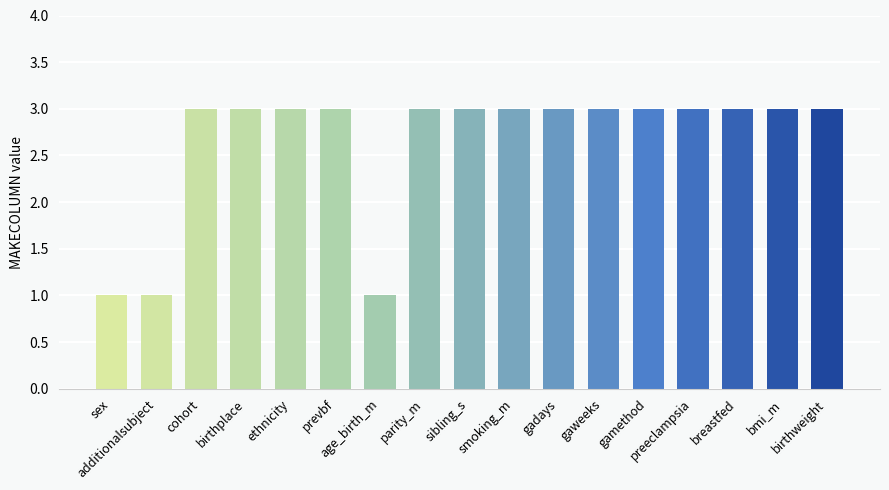

Are the bars grouped side by side (vs. stacked)?

No